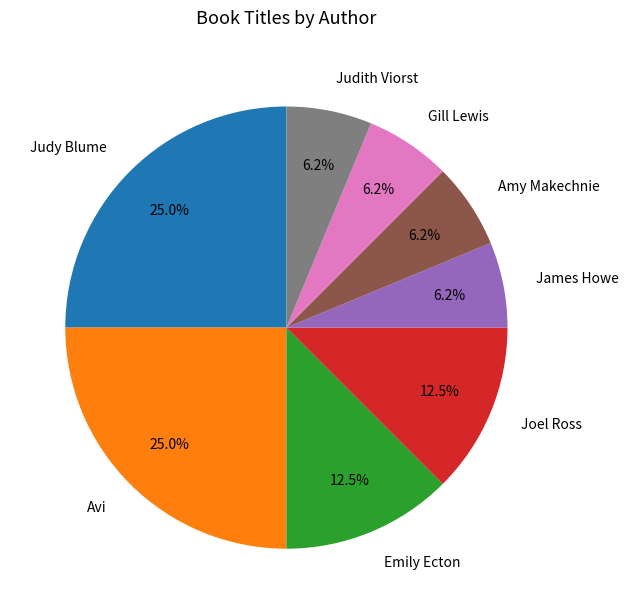

What is the ratio of the value at Amy Makechnie to the value at Joel Ross?

0.5